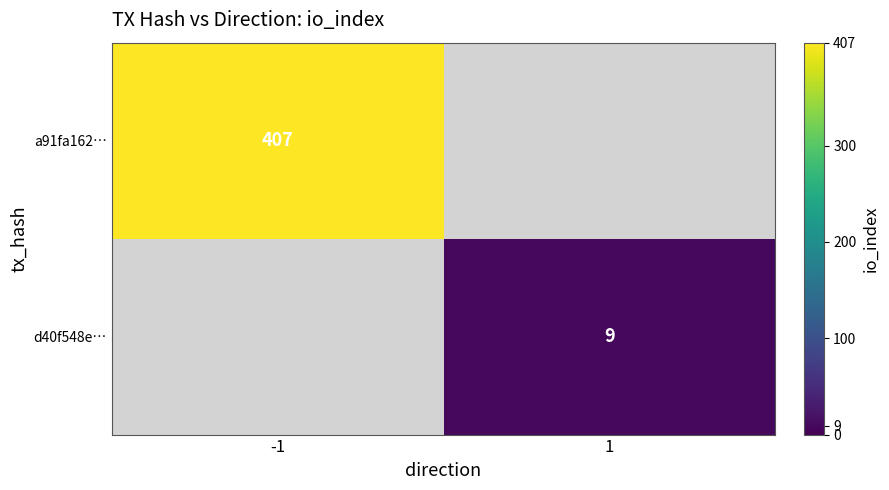

What is the greatest value displayed?

407.0